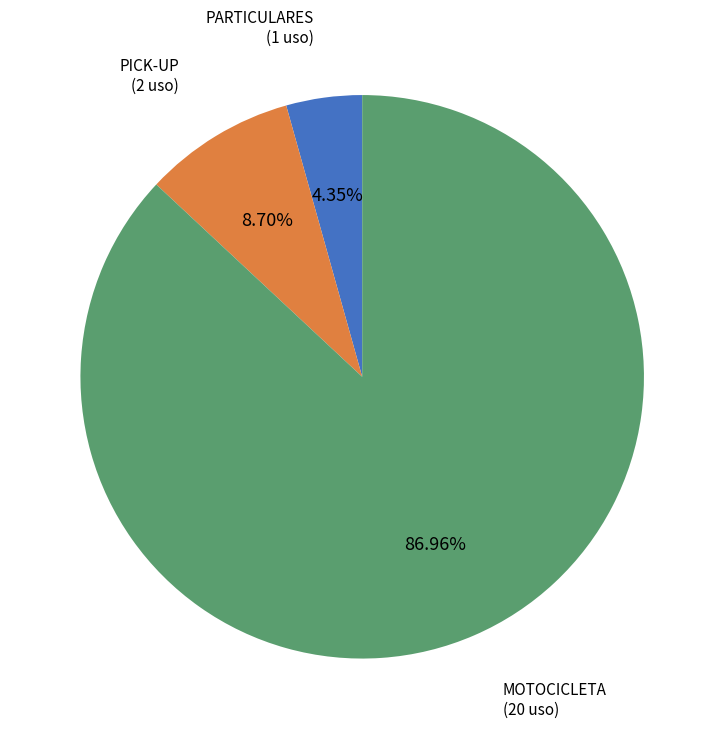

How many segments does this pie chart have?

3